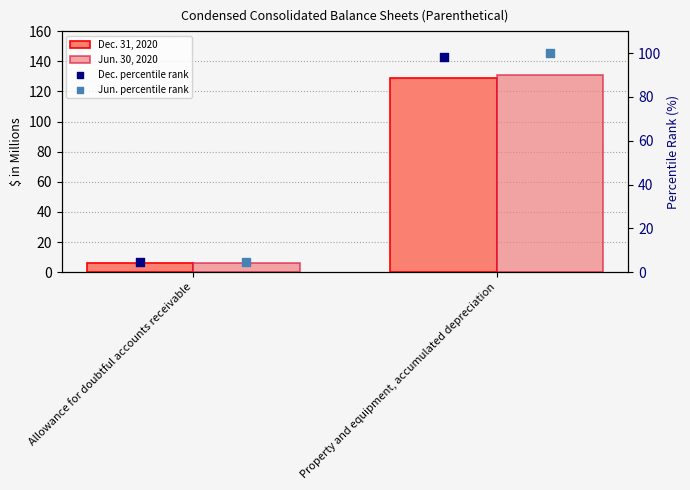

Which series has the largest total across all categories?

Jun. 30, 2020